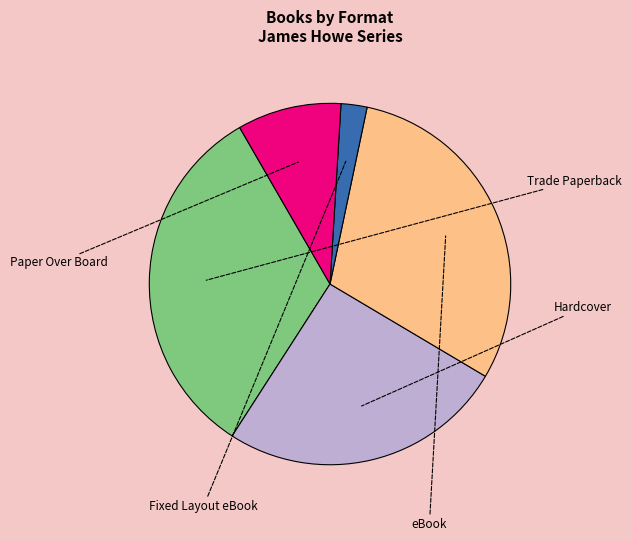

Is there a majority slice in this chart?

No